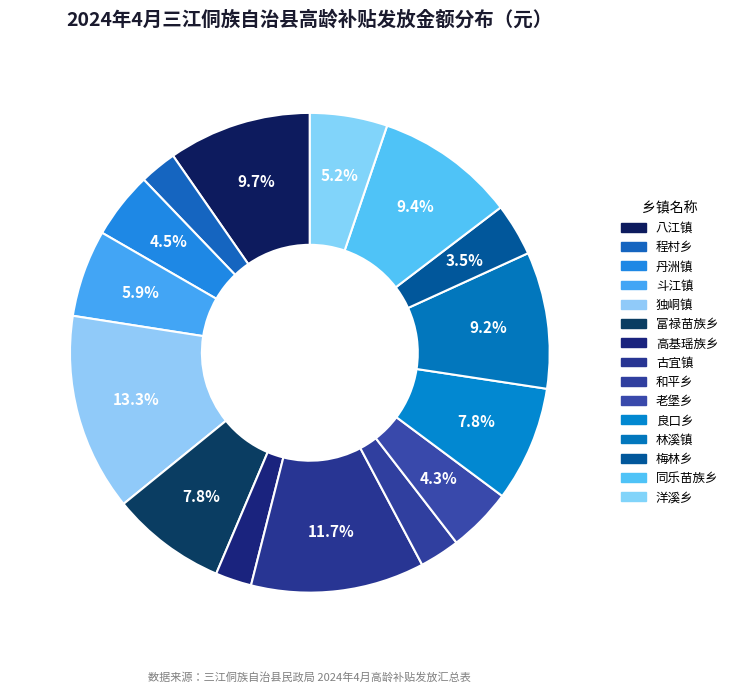

The 八江镇 slice represents 1% of the pie. True or false?

False